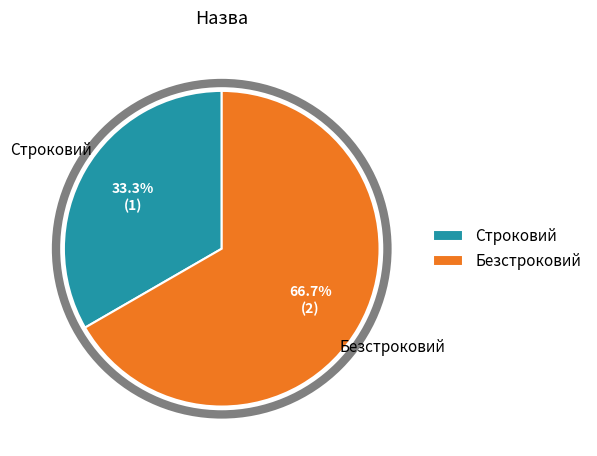

Does any single category account for the majority?

Yes